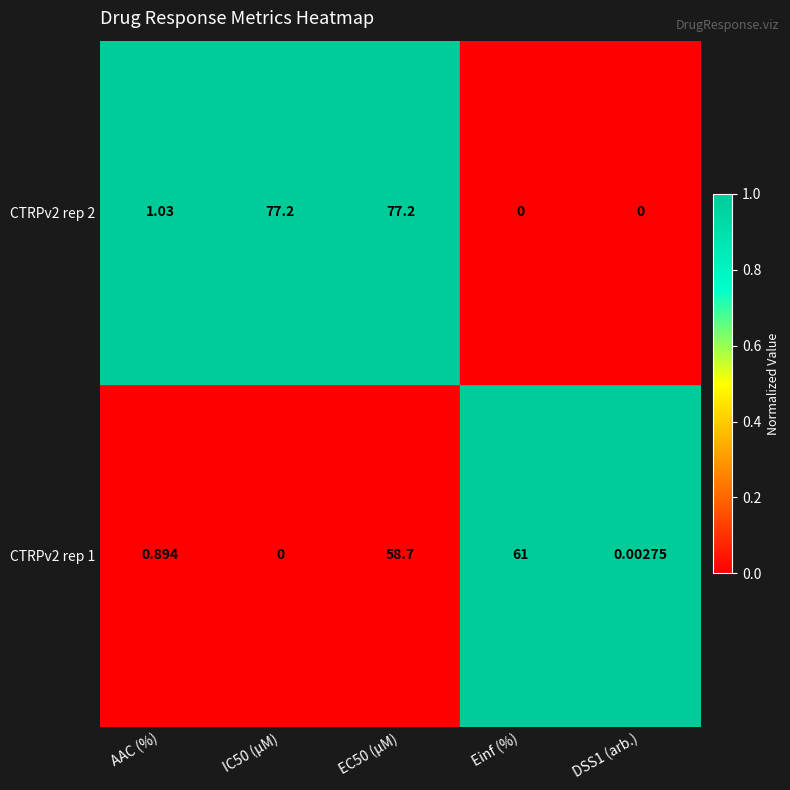

Is the value of CTRPv2 rep 1 at Einf (%) greater than the value of CTRPv2 rep 2 at EC50 (µM)?

No